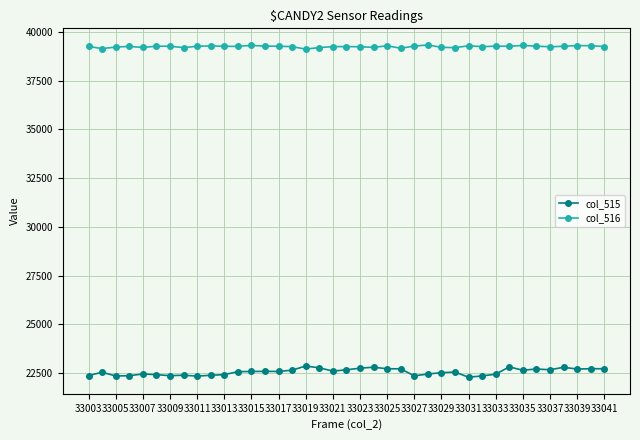

List the series in order of their overall mean, highest first.

col_516, col_515